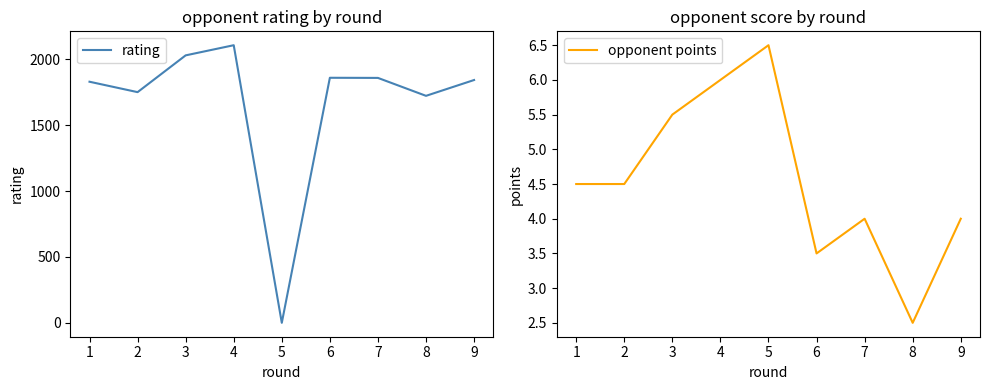

True or false: rating and opponent points intersect in this chart.

True